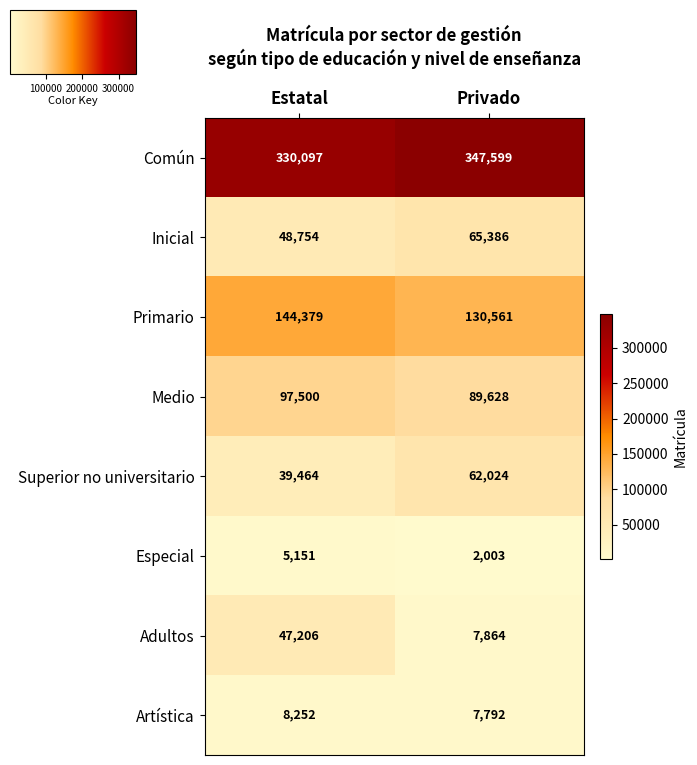

Rank the series by their maximum value, from highest to lowest.

Común, Primario, Medio, Inicial, Superior no universitario, Adultos, Artística, Especial